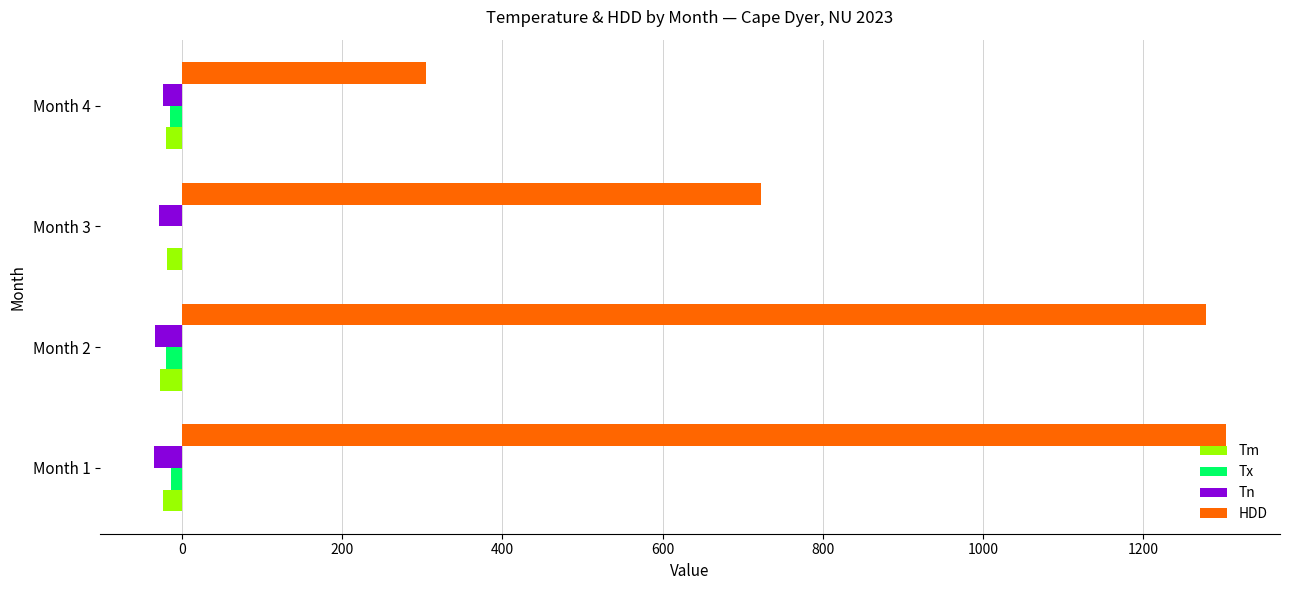

Where is HDD nearest to the value 804?

Month 3